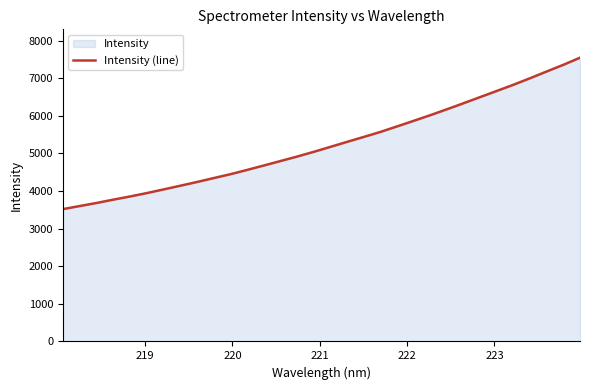

What is the maximum value shown in the chart?

7547.9